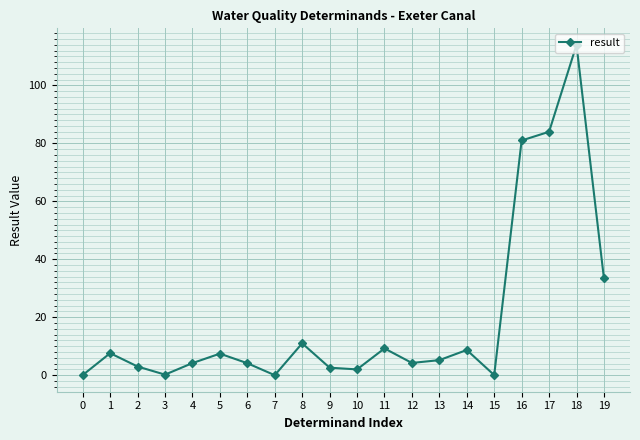

What is the greatest value displayed?

114.0